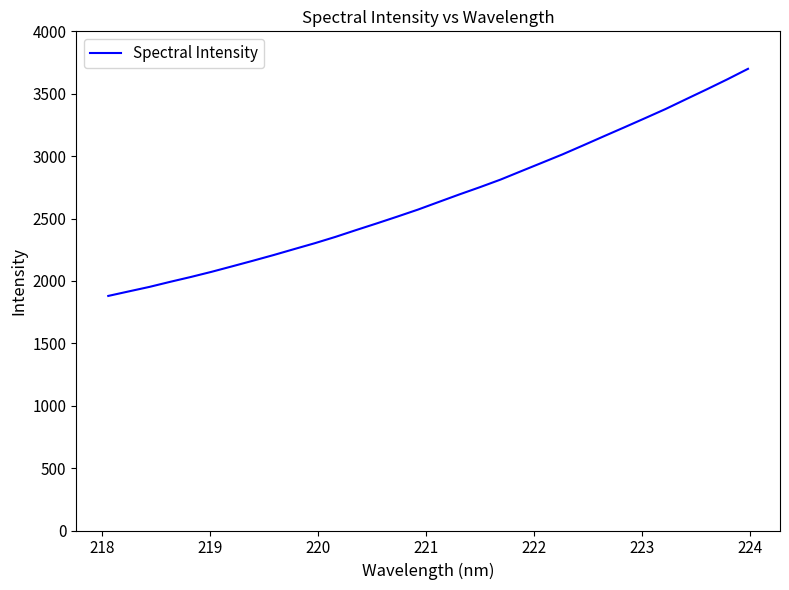

What is the smallest value displayed?

1879.8